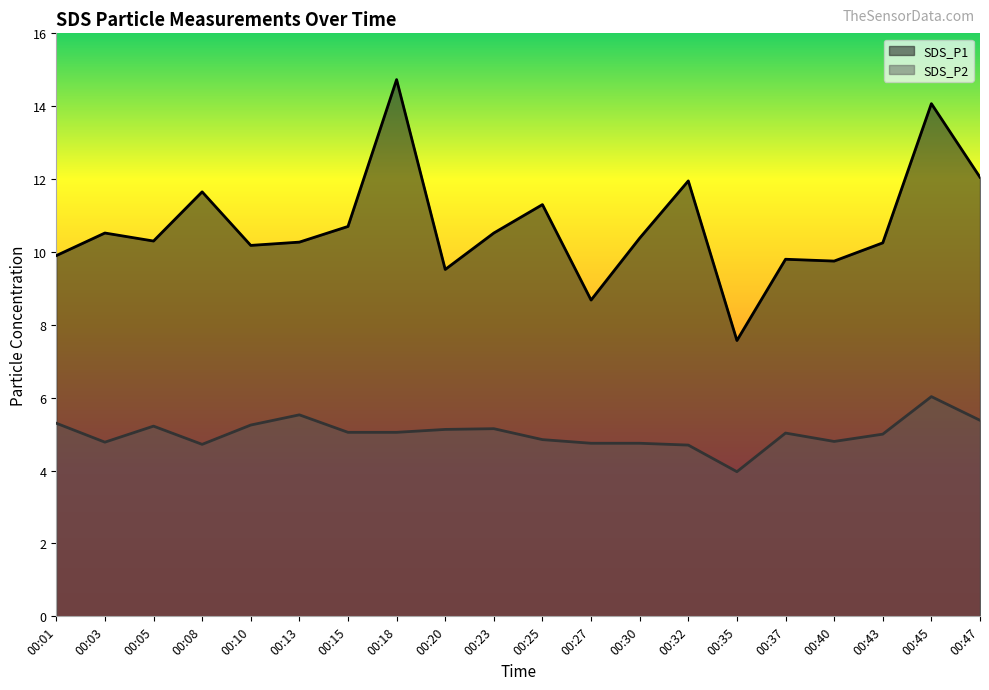

Does the chart have visible grid lines?

No